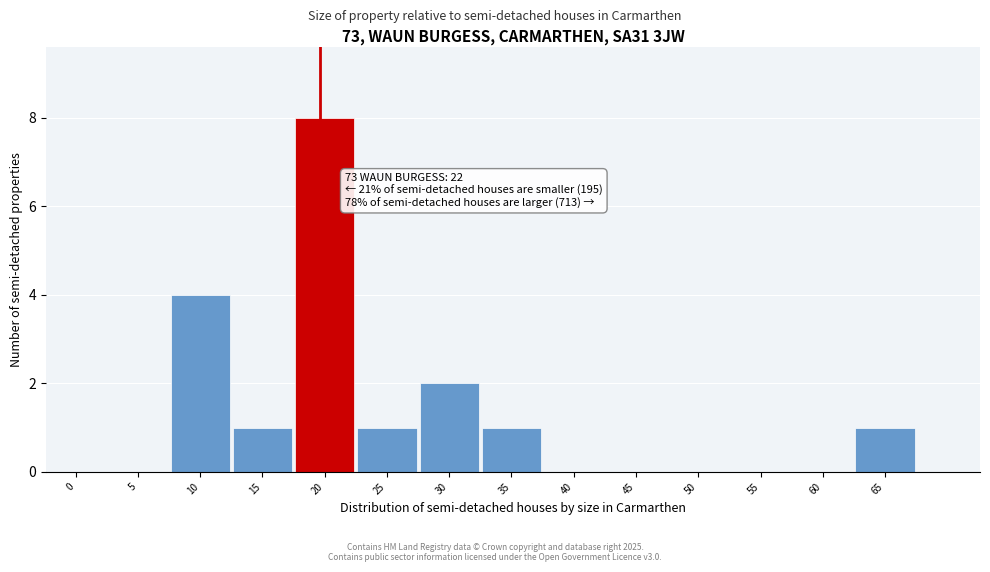

Reading left to right, what are all the values shown in this chart?

0=0	5=0	10=4	15=1	20=8	25=1	30=2	35=1	40=0	45=0	50=0	55=0	60=0	65=1